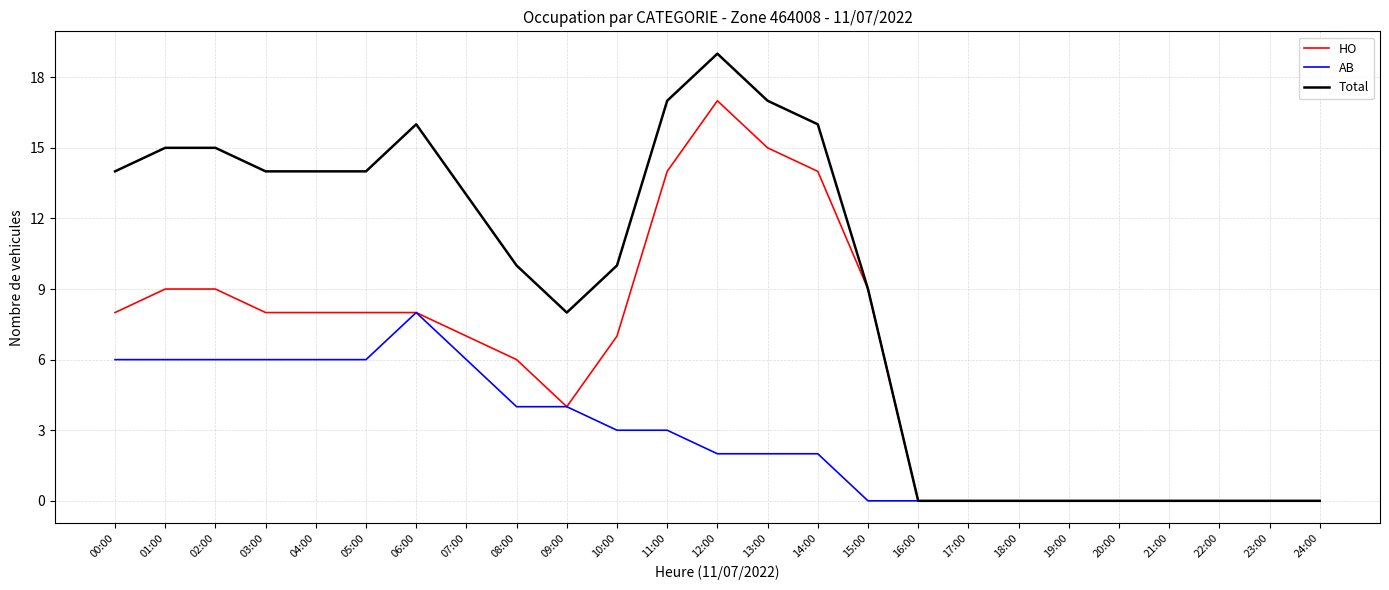

Count the AB values in the range 0 to 6.

24